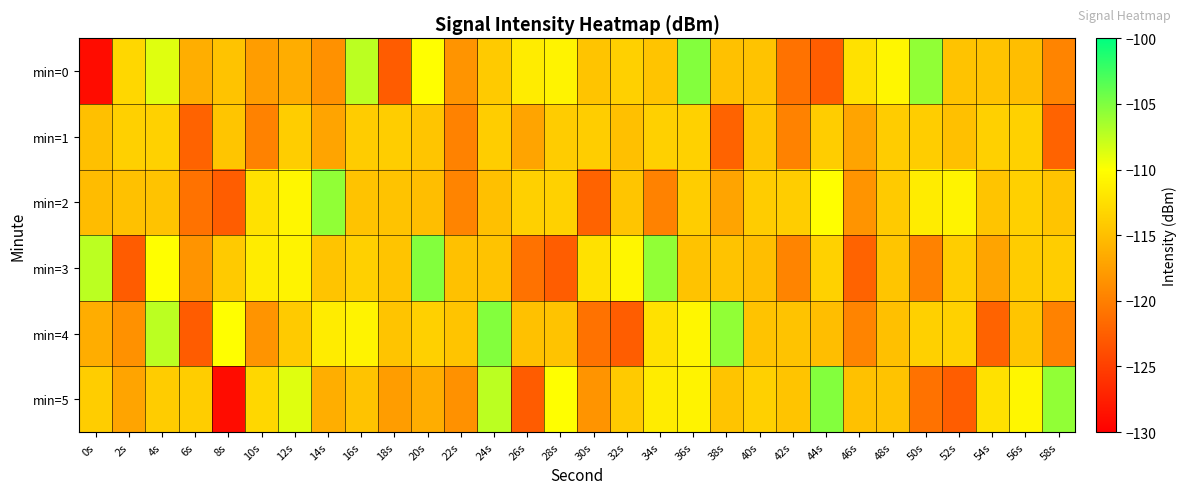

Reading left to right, extract all data points from this chart.

min=0: 0s=-129.0	2s=-113.1	4s=-108.8	6s=-116.3	8s=-114.7	10s=-117.6	12s=-116.4	14s=-118.6	16s=-107.3	18s=-122.7	20s=-110.1	22s=-118.3	24s=-114.1	26s=-111.4	28s=-110.9	30s=-114.6	32s=-113.6	34s=-114.5	36s=-105.2	38s=-114.8	40s=-114.7	42s=-121.0	44s=-122.6	46s=-112.3	48s=-110.7	50s=-105.7	52s=-114.7	54s=-114.7	56s=-115.1	58s=-119.6
min=1: 0s=-114.9	2s=-113.6	4s=-113.5	6s=-122.2	8s=-114.5	10s=-119.8	12s=-113.9	14s=-117.1	16s=-114.0	18s=-113.9	20s=-114.5	22s=-119.8	24s=-113.9	26s=-117.1	28s=-114.0	30s=-113.9	32s=-114.9	34s=-113.6	36s=-113.5	38s=-122.2	40s=-114.5	42s=-119.8	44s=-113.9	46s=-117.1	48s=-114.0	50s=-113.9	52s=-114.9	54s=-113.6	56s=-113.5	58s=-122.2
min=2: 0s=-115.2	2s=-114.8	4s=-114.7	6s=-121.0	8s=-122.6	10s=-112.3	12s=-110.7	14s=-105.7	16s=-114.7	18s=-114.7	20s=-115.1	22s=-119.6	24s=-114.9	26s=-113.6	28s=-113.5	30s=-122.2	32s=-114.5	34s=-119.8	36s=-113.9	38s=-117.1	40s=-114.0	42s=-113.9	44s=-110.1	46s=-118.3	48s=-114.1	50s=-111.4	52s=-110.9	54s=-114.6	56s=-113.6	58s=-114.5
min=3: 0s=-107.3	2s=-122.7	4s=-110.1	6s=-118.3	8s=-114.1	10s=-111.4	12s=-110.9	14s=-114.6	16s=-113.6	18s=-114.5	20s=-105.2	22s=-114.8	24s=-114.7	26s=-121.0	28s=-122.6	30s=-112.3	32s=-110.7	34s=-105.7	36s=-114.7	38s=-114.7	40s=-115.1	42s=-119.6	44s=-113.5	46s=-122.2	48s=-114.5	50s=-119.8	52s=-113.9	54s=-117.1	56s=-114.0	58s=-113.9
min=4: 0s=-116.4	2s=-118.6	4s=-107.3	6s=-122.7	8s=-110.1	10s=-118.3	12s=-114.1	14s=-111.4	16s=-110.9	18s=-114.6	20s=-113.6	22s=-114.5	24s=-105.2	26s=-114.8	28s=-114.7	30s=-121.0	32s=-122.6	34s=-112.3	36s=-110.7	38s=-105.7	40s=-114.7	42s=-114.7	44s=-115.1	46s=-119.6	48s=-114.9	50s=-113.6	52s=-113.5	54s=-122.2	56s=-114.5	58s=-119.8
min=5: 0s=-113.9	2s=-117.1	4s=-114.0	6s=-113.9	8s=-129.0	10s=-113.1	12s=-108.8	14s=-116.3	16s=-114.7	18s=-117.6	20s=-116.4	22s=-118.6	24s=-107.3	26s=-122.7	28s=-110.1	30s=-118.3	32s=-114.1	34s=-111.4	36s=-110.9	38s=-114.6	40s=-113.6	42s=-114.5	44s=-105.2	46s=-114.8	48s=-114.7	50s=-121.0	52s=-122.6	54s=-112.3	56s=-110.7	58s=-105.7